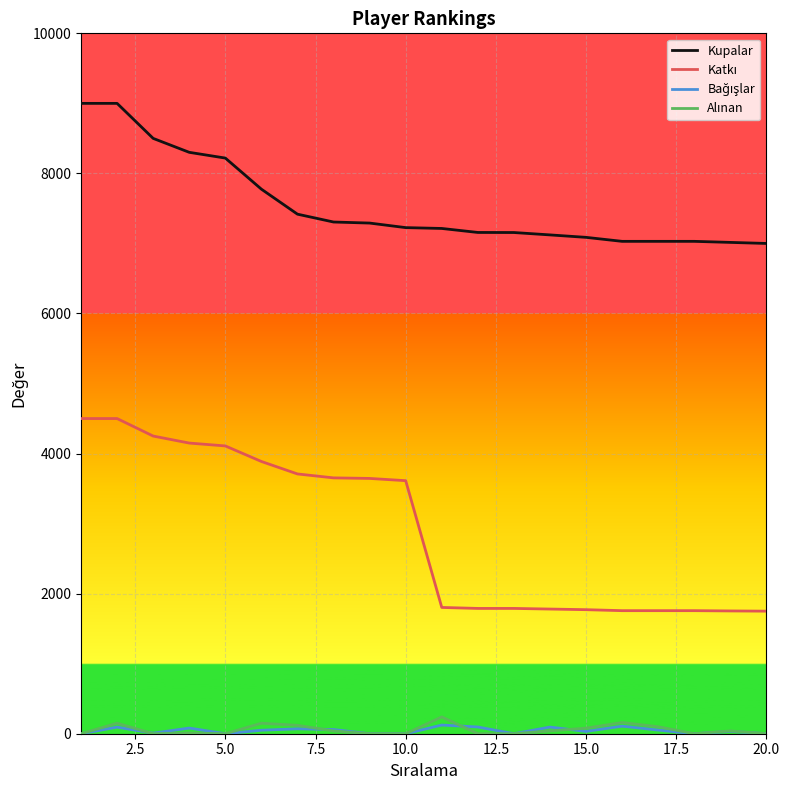

What is the maximum value shown in the chart?

9000